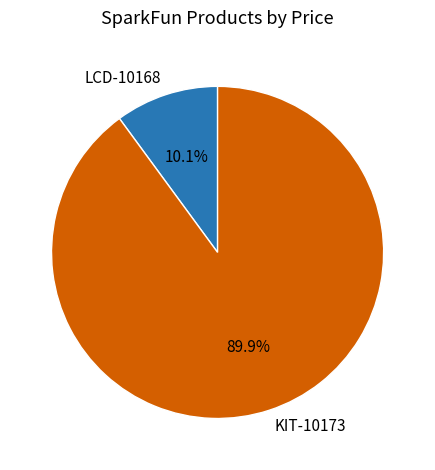

What is the largest slice in the pie chart?

KIT-10173